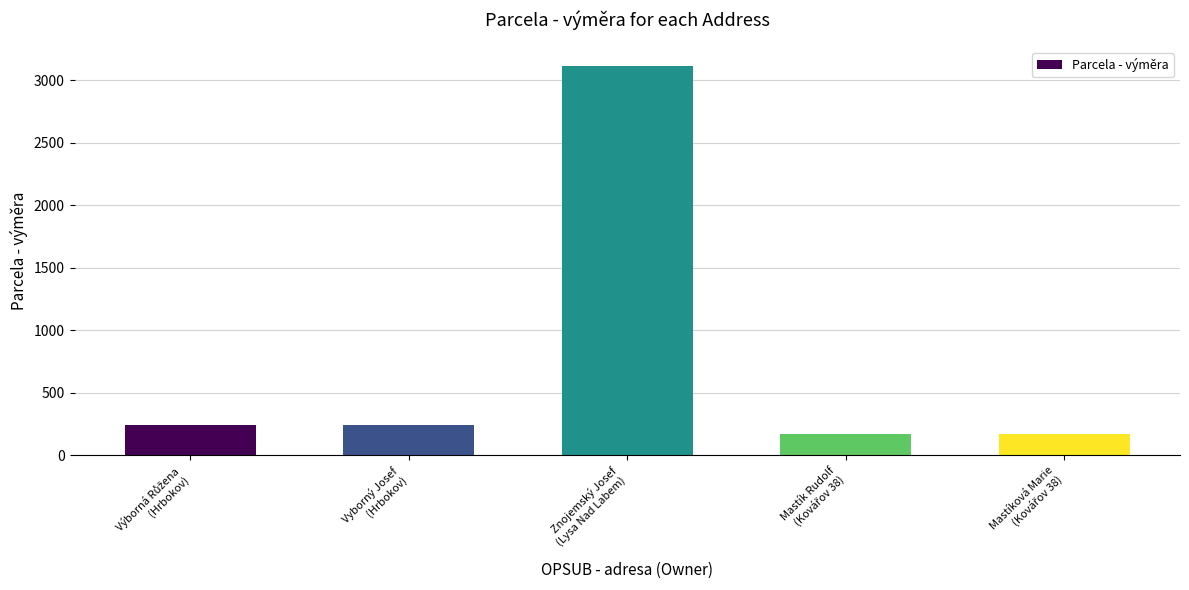

Reading left to right, what are all the values shown in this chart?

241	241	3111	172	172